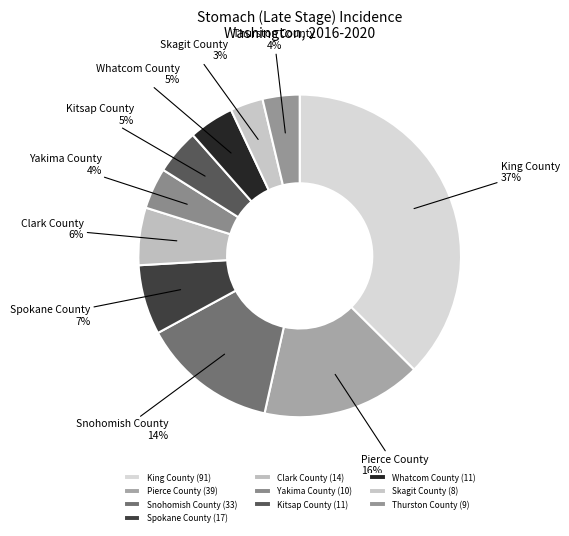

Which has a higher value, Whatcom County or Thurston County?

Whatcom County